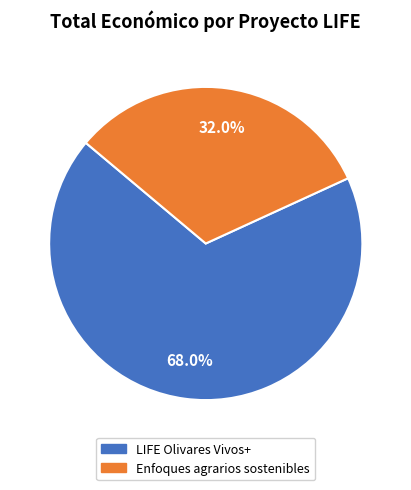

Is it true that Enfoques agrarios sostenibles is 32% of the pie?

True